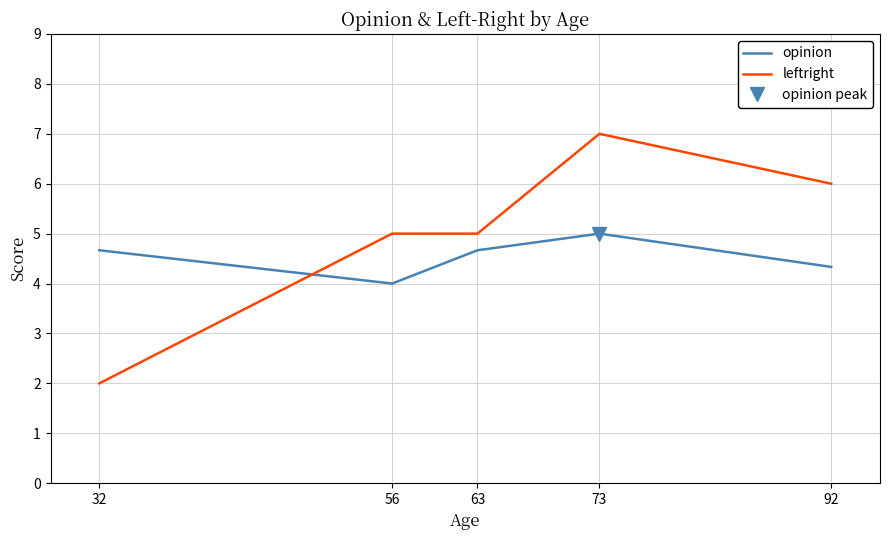

What is the average value of the leftright series?

5.0